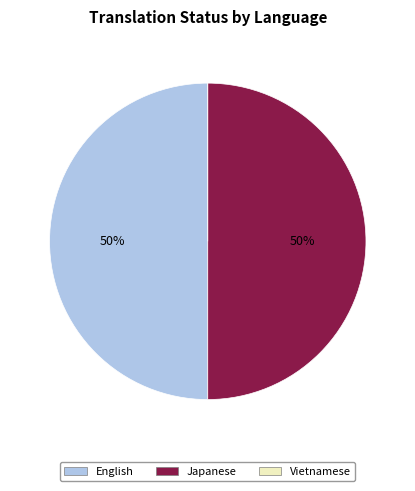

To the nearest percent, what percentage of the pie is Japanese?

50%